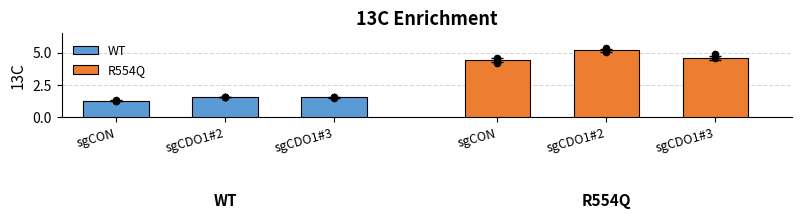

Which series contains the highest Y value?

R554Q